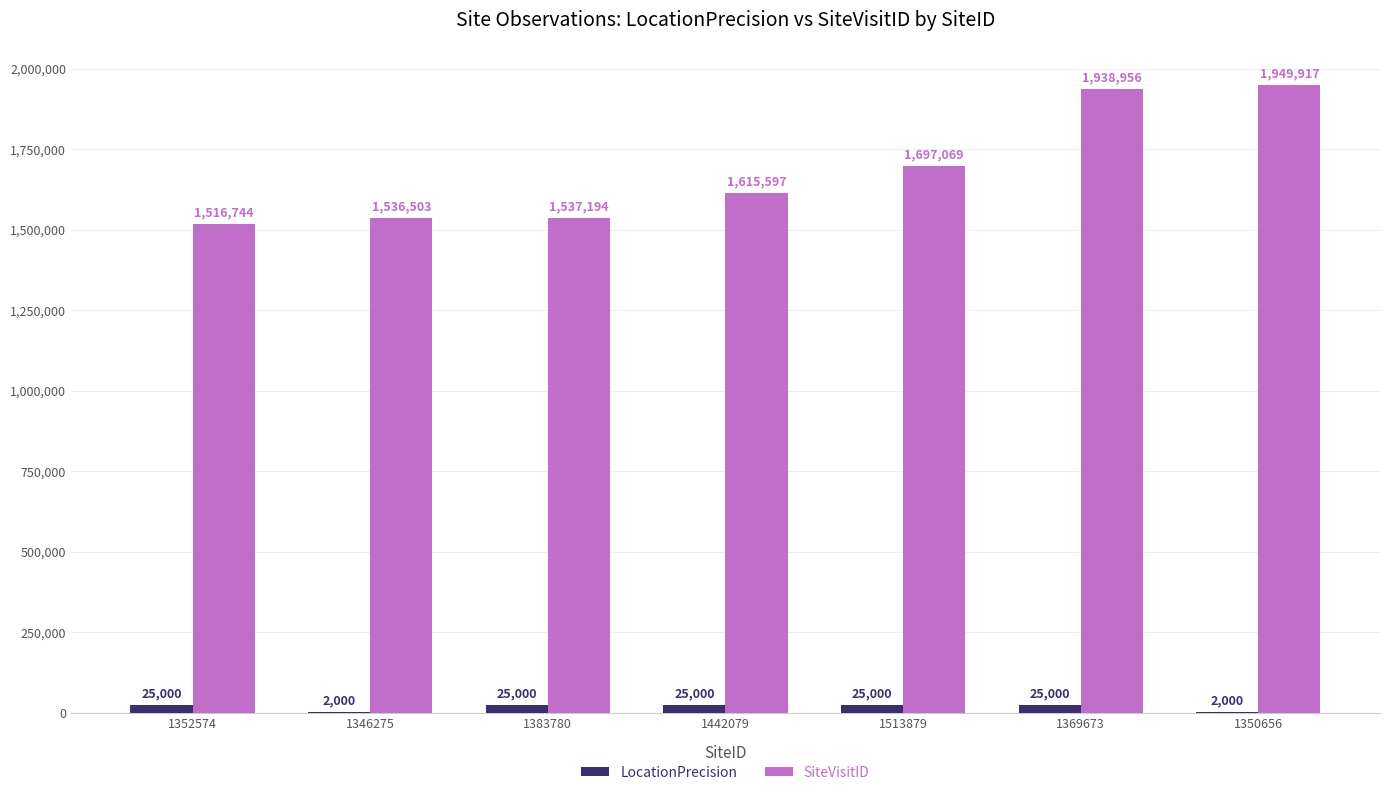

What is the sum of all SiteVisitID values?

11791980